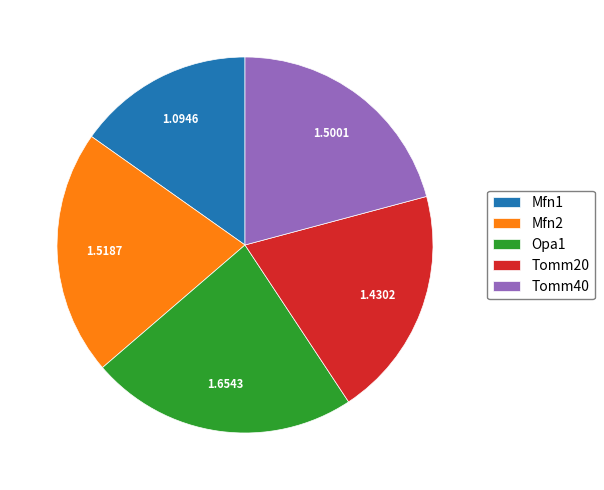

Is Mfn1 the majority of the pie?

No